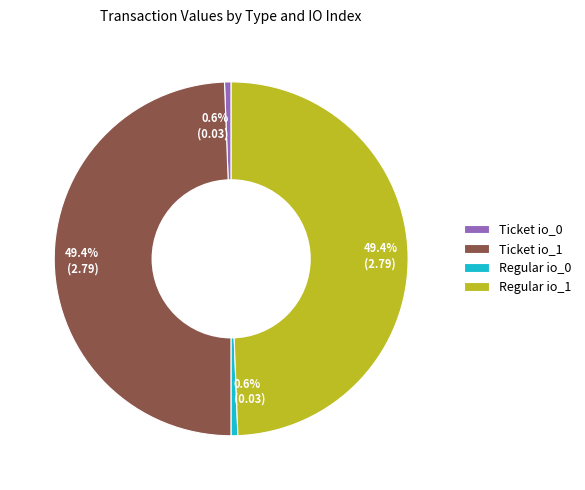

The Ticket io_1 slice represents 56% of the pie. True or false?

False